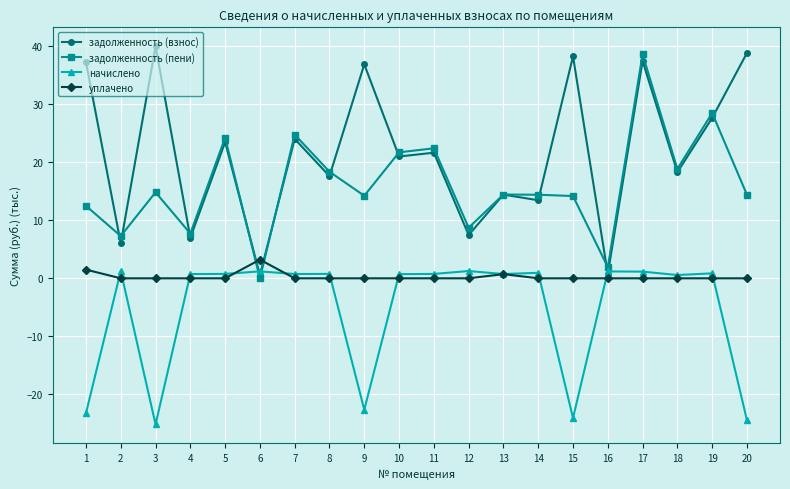

What is the difference between the maximum and minimum values in the задолженность (пени) series?

38.6